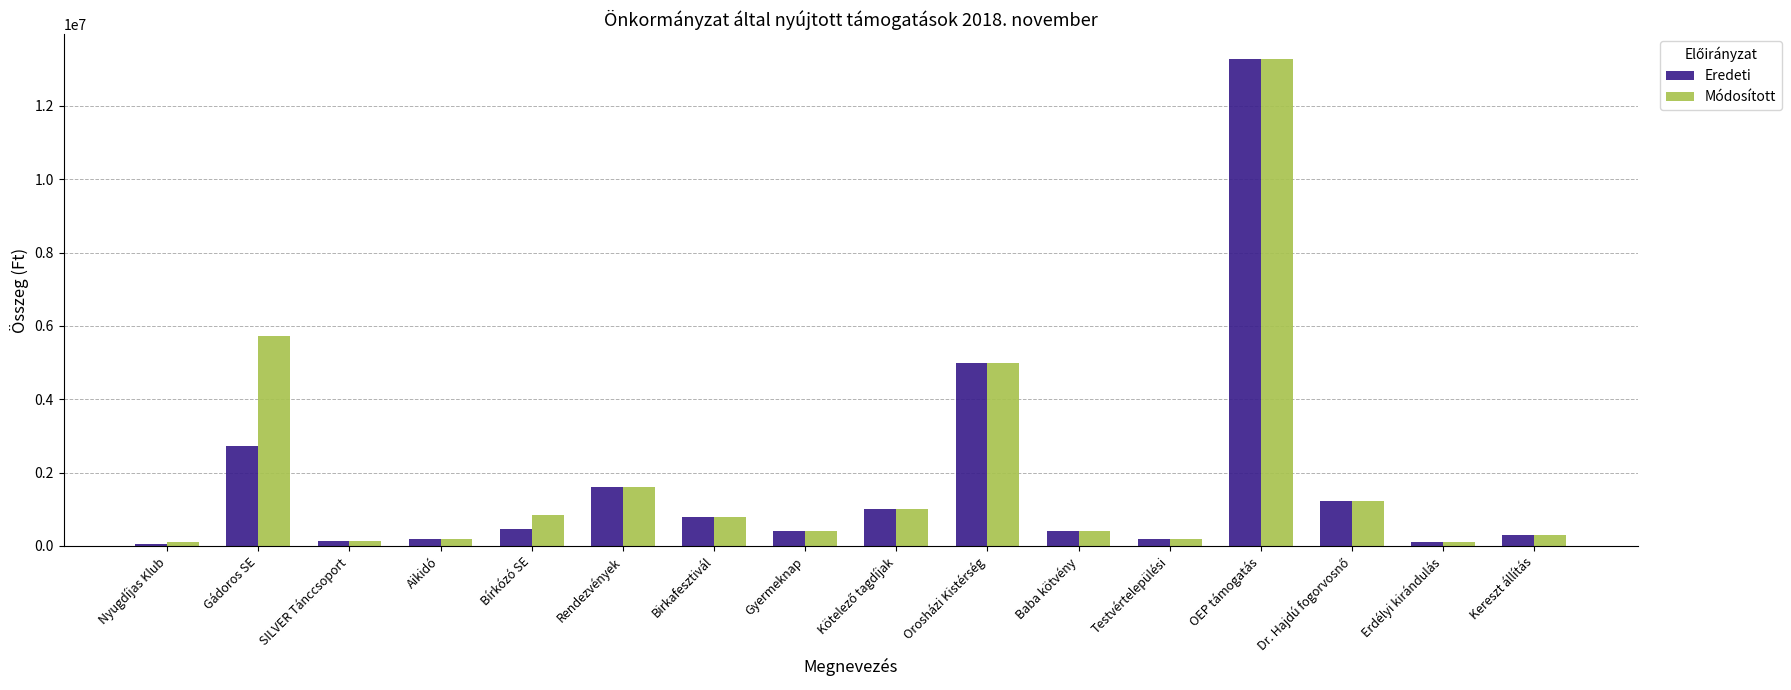

At which label does Eredeti reach its peak?

OEP támogatás